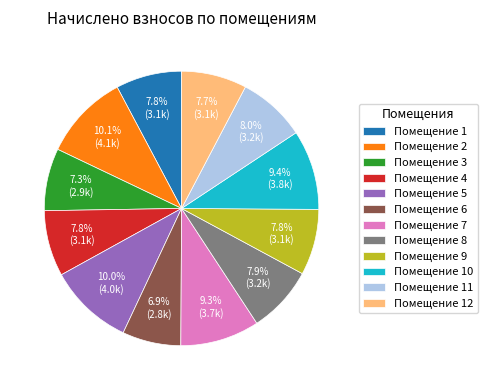

To the nearest percent, what is the difference between the largest and smallest slice percentages?

3%